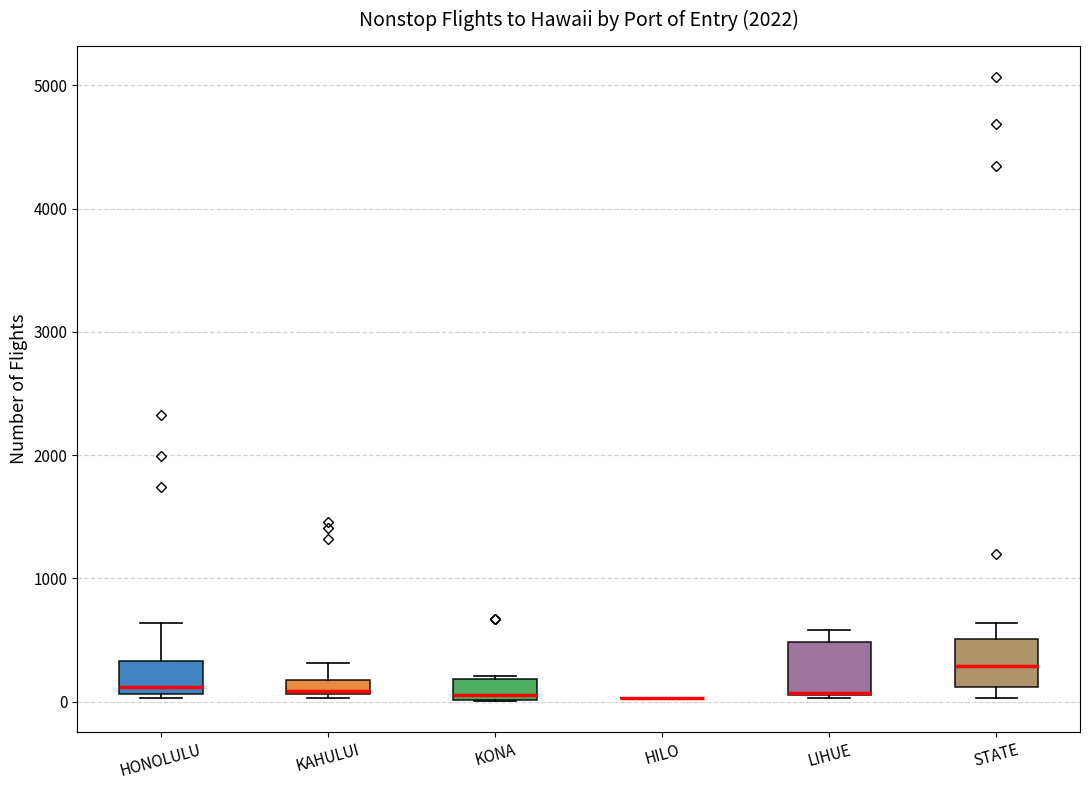

Where is the lower edge of the box for KAHULUI on the y-axis? The values are not printed on the chart, so give them approximately, as read against the axis.

100